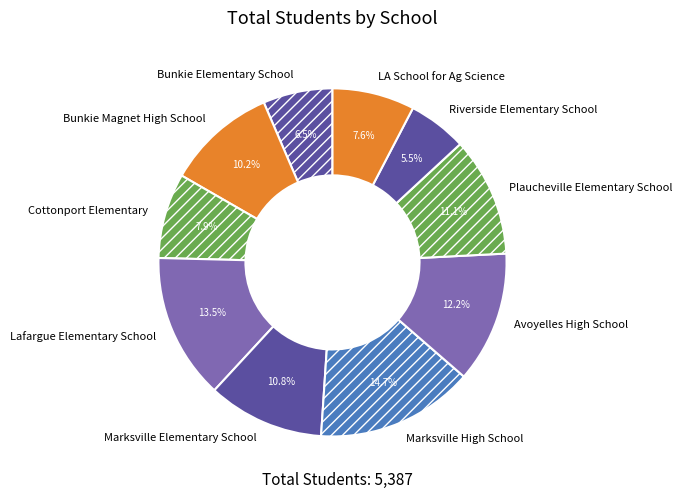

Combined, what portion of the pie is Cottonport Elementary and Plaucheville Elementary School?

19.0%